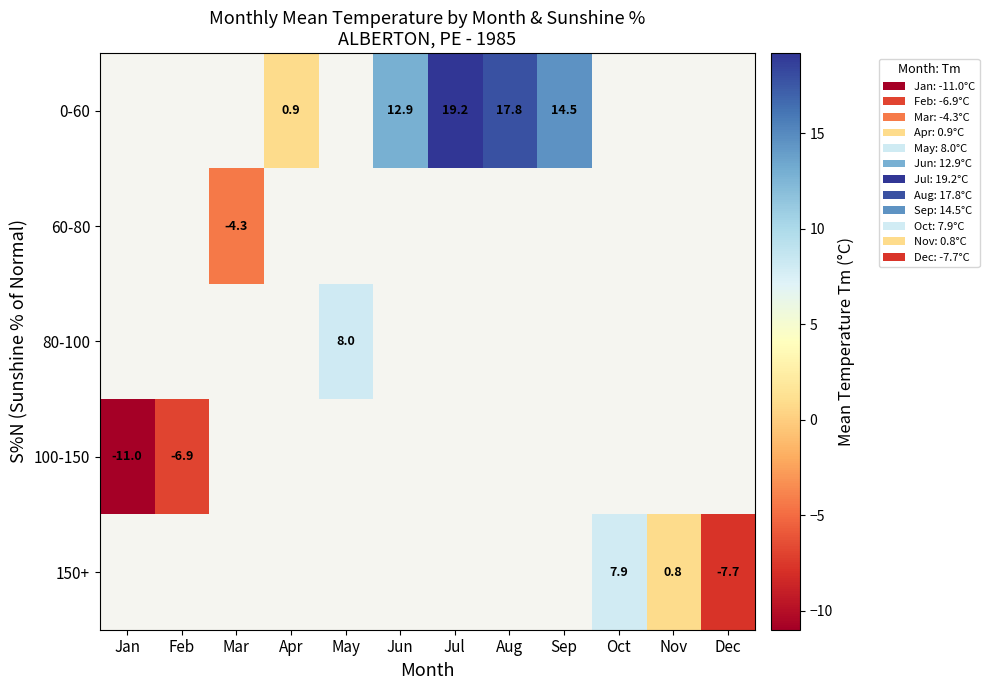

The value of 100-150 at Feb is -6.9. True or false?

True